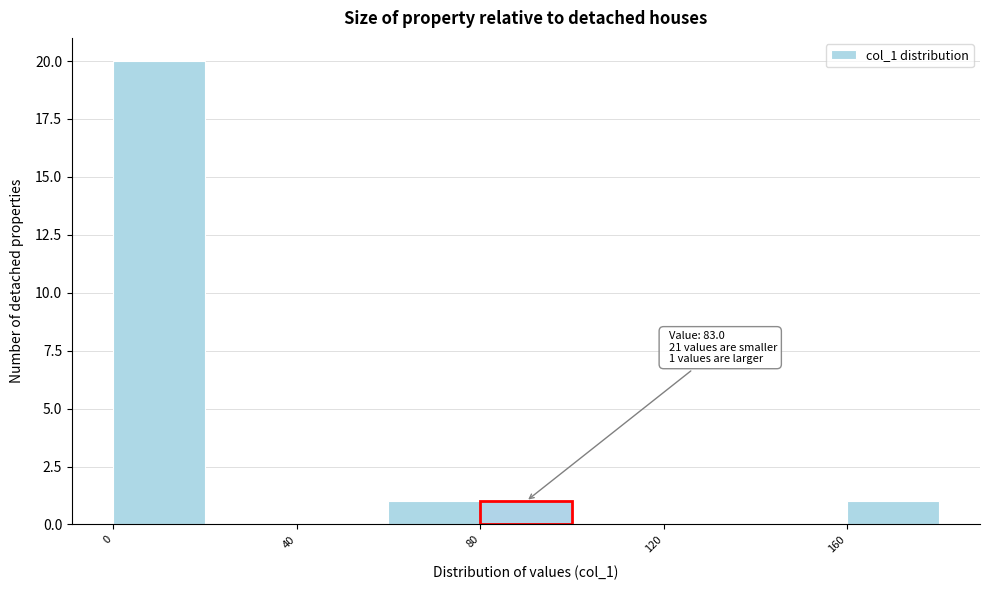

Over which range of the x-axis is the bar tallest?

0 to 20